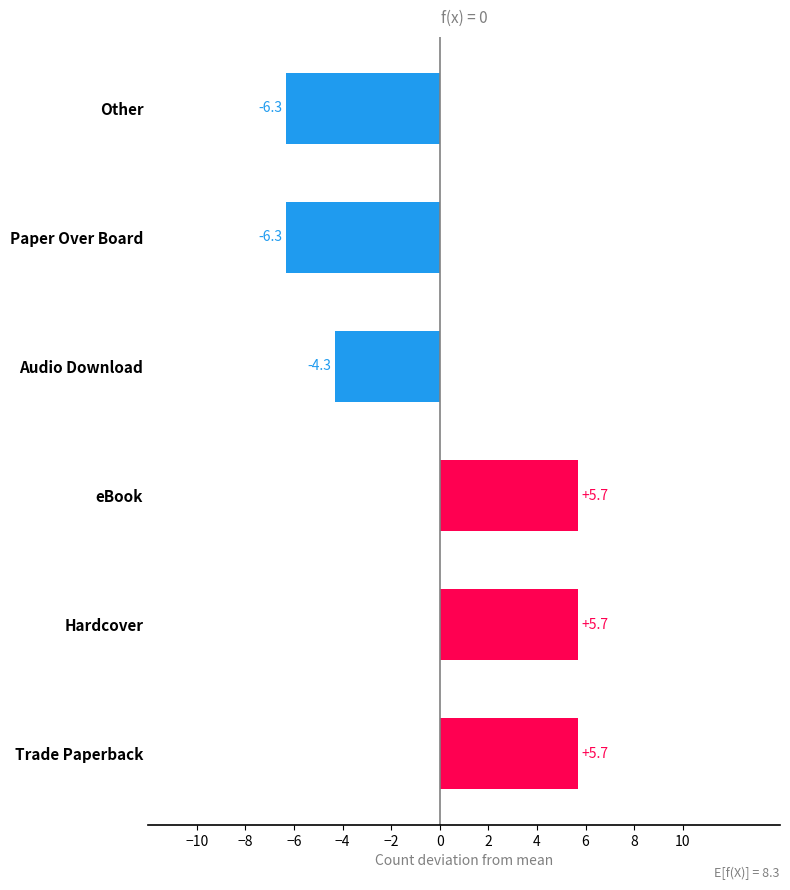

What is the difference between the values at Other and Audio Download?

2.0